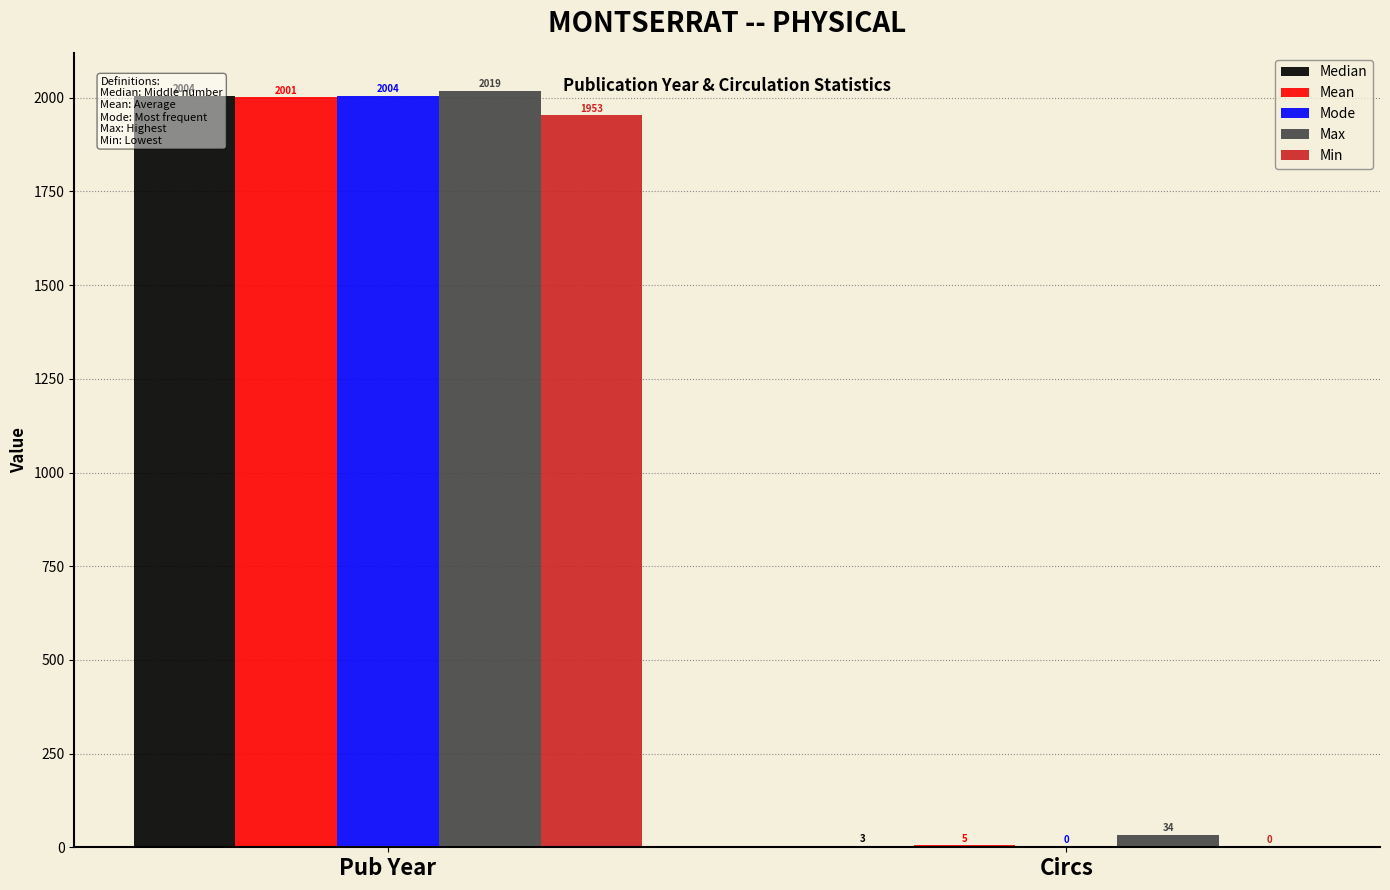

What position from the left is Pub Year?

1